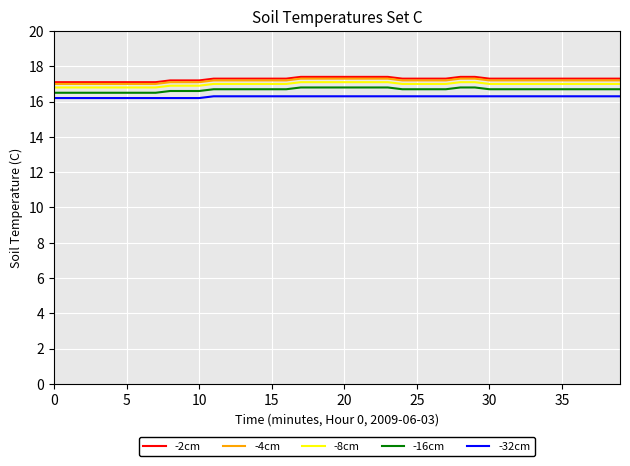

What is the maximum value shown in the chart?

17.4